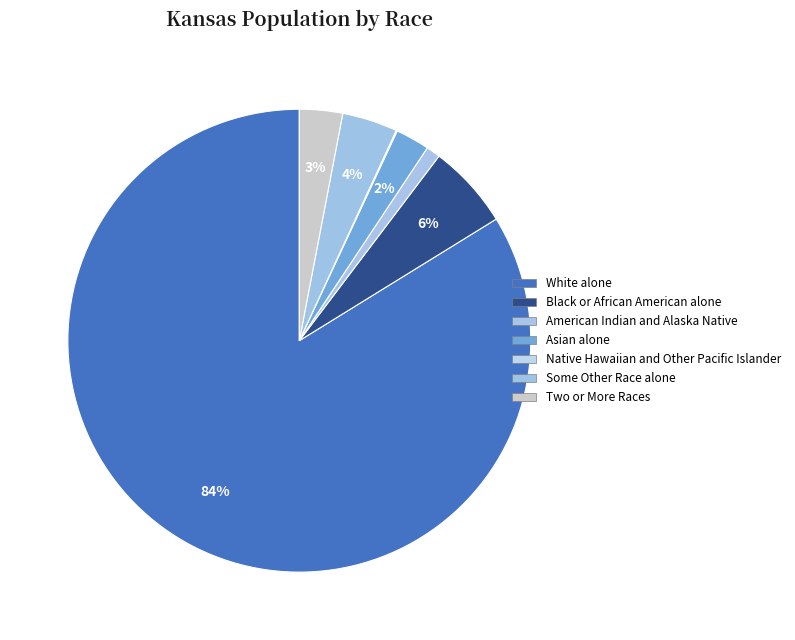

Is White alone the majority of the pie?

Yes